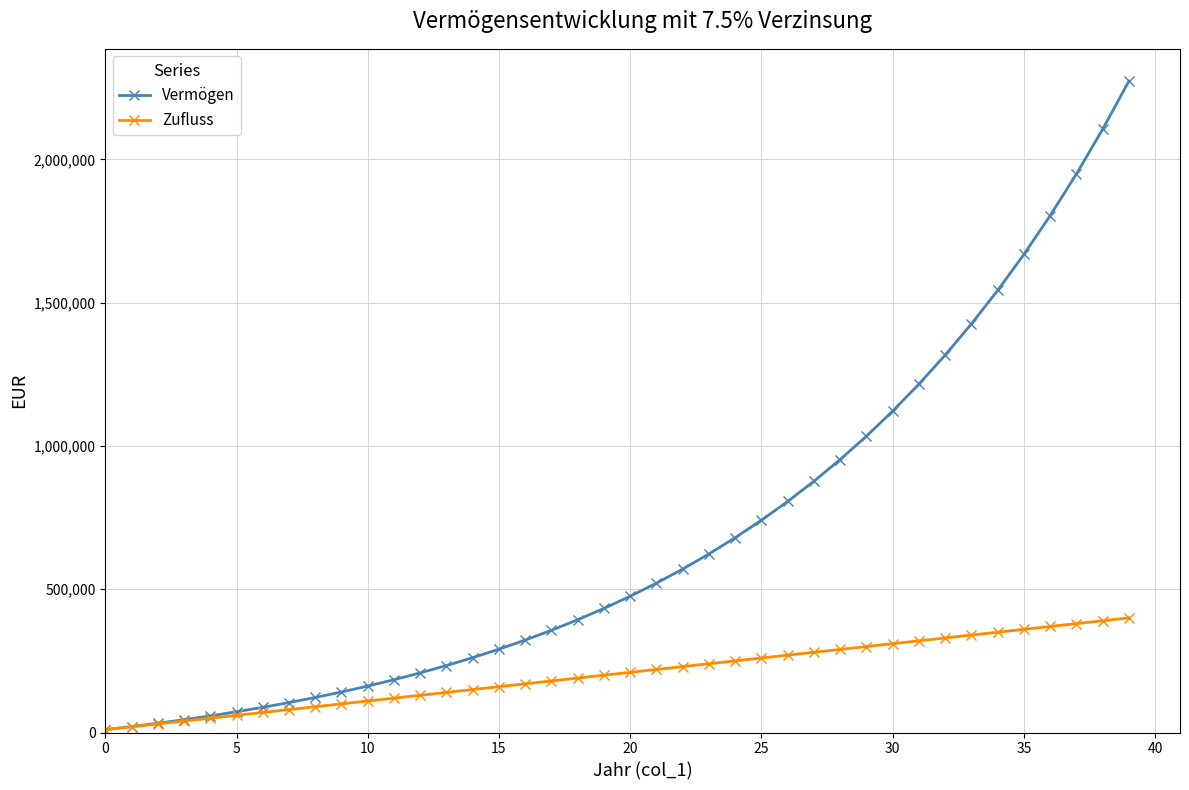

Does the chart have visible grid lines?

Yes